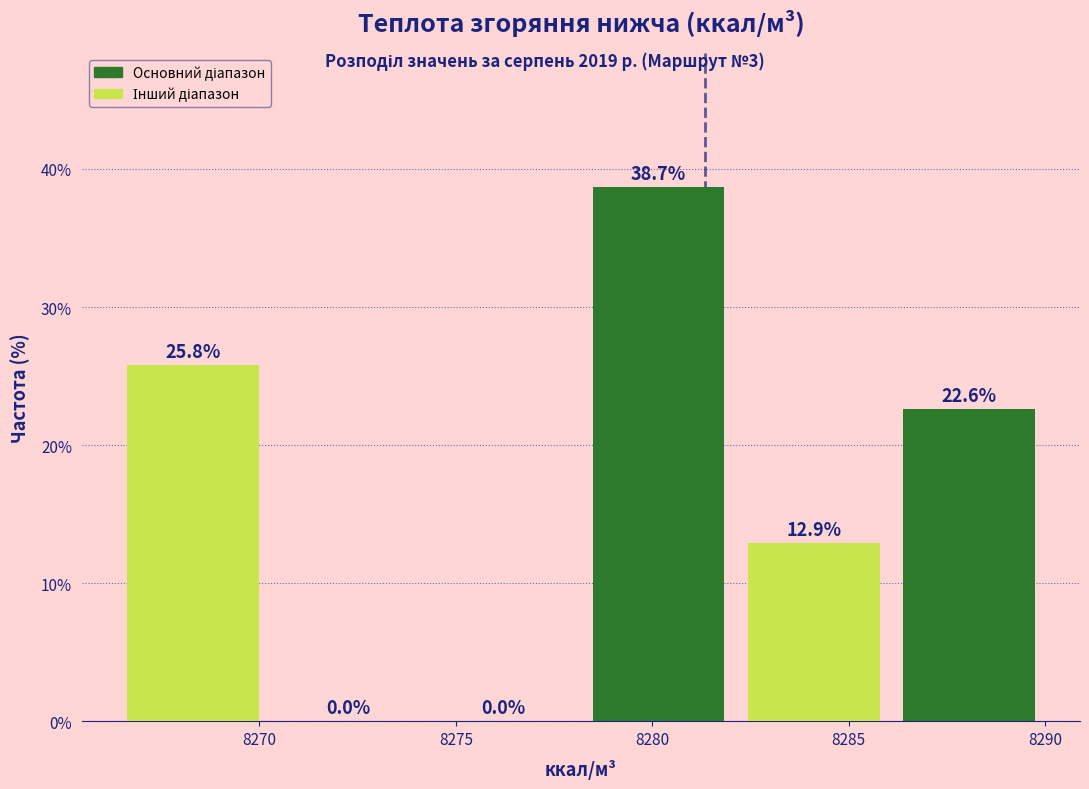

Reading left to right, transcribe this chart: for each bar, give the range it covers on the x-axis and its height. The bar edges are not printed on the chart, so give them approximately, as read against the axis.

8266.5 to 8270.5: 25.8
8270.5 to 8274.0: 0.0
8274.0 to 8278.0: 0.0
8278.0 to 8282.0: 38.7
8282.0 to 8286.0: 12.9
8286.0 to 8290.0: 22.6